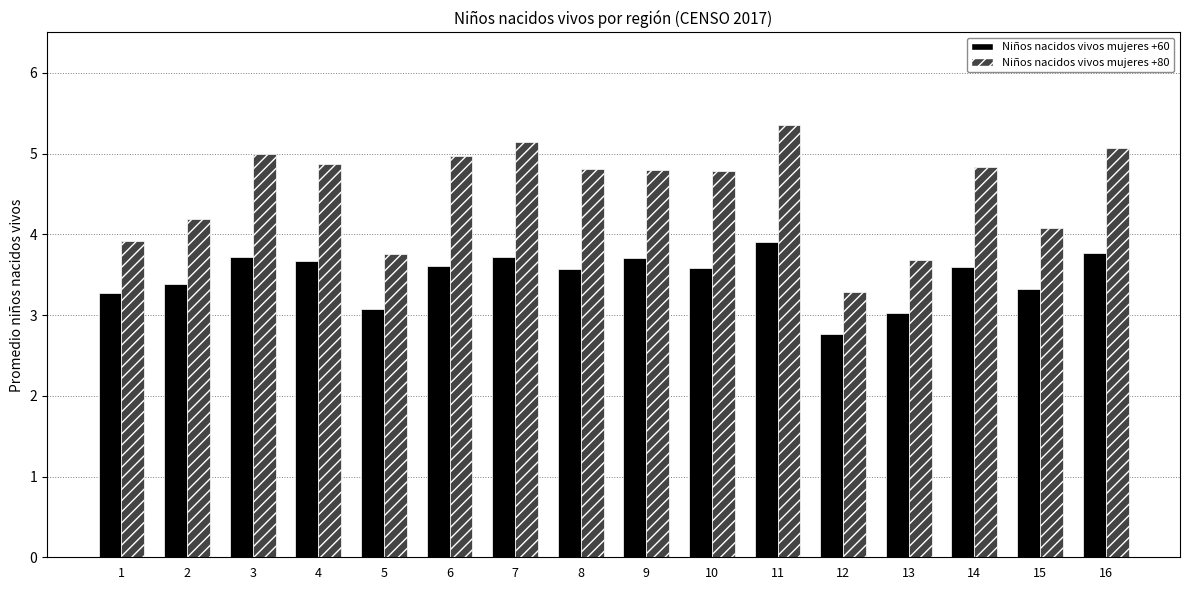

Which series has the widest spread of values?

Niños nacidos vivos mujeres +80